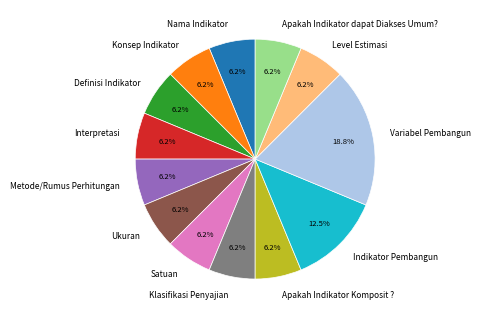

Which slice is the largest?

Variabel Pembangun